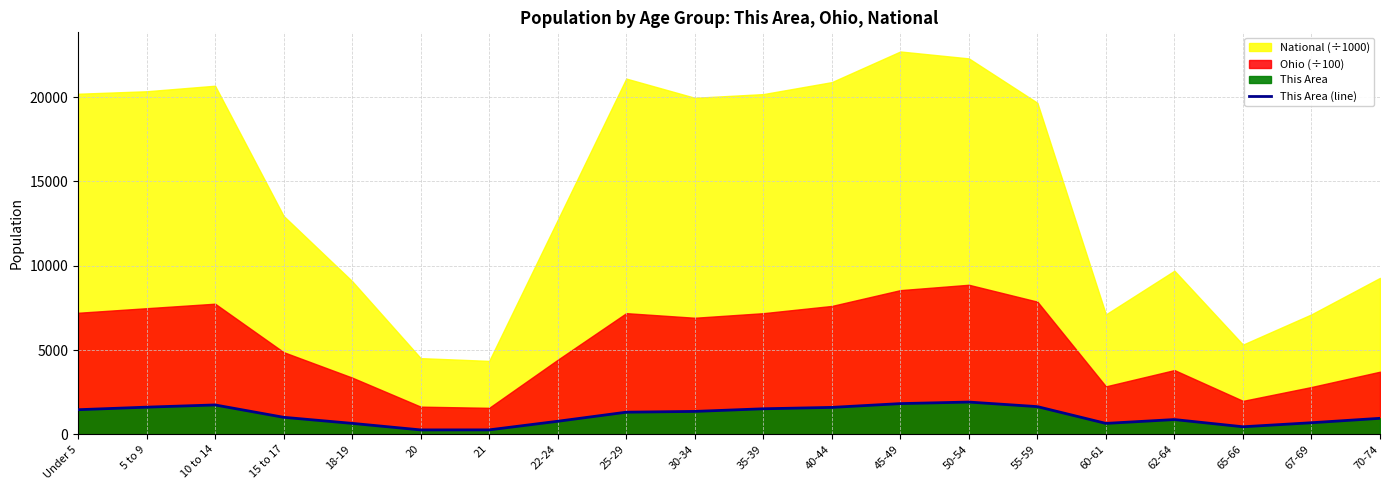

How many lines are shown in the chart?

1